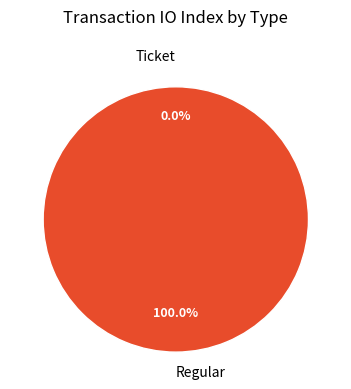

Between Regular and Ticket, which is larger?

Regular